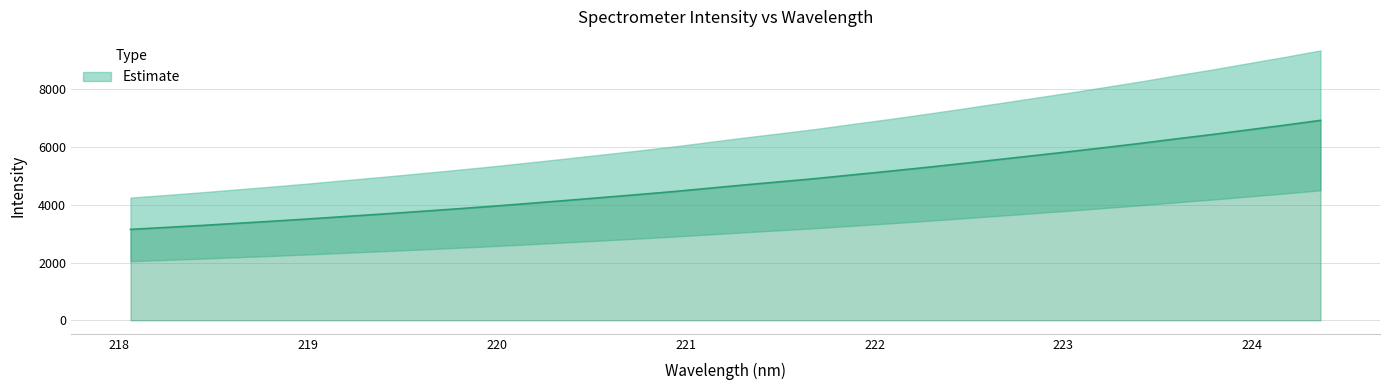

True or false: there are more than 2 points higher than both neighbors.

False